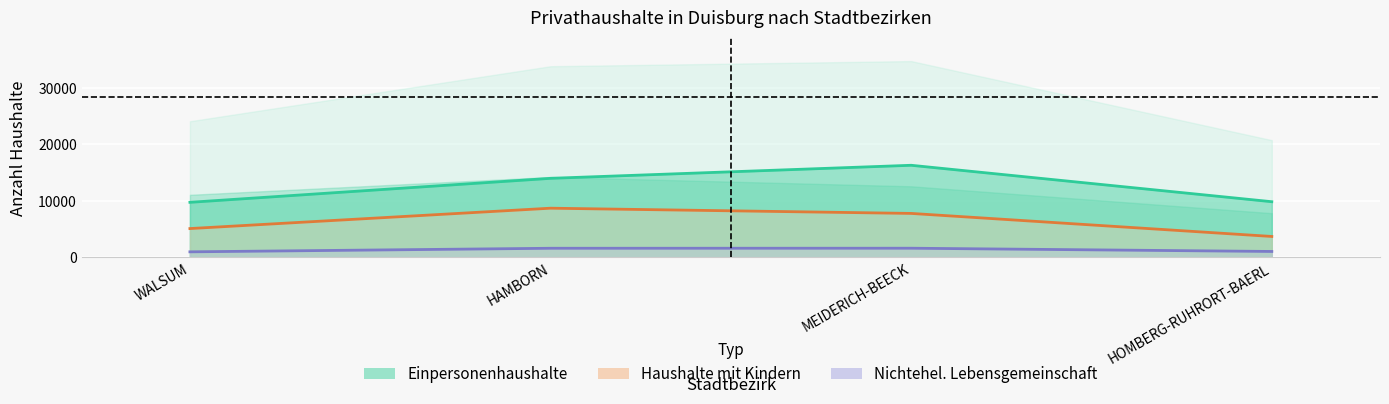

List the series in order of their peak value, highest first.

Einpersonenhaushalte, Haushalte mit Kindern, Nichtehel. Lebensgemeinschaft